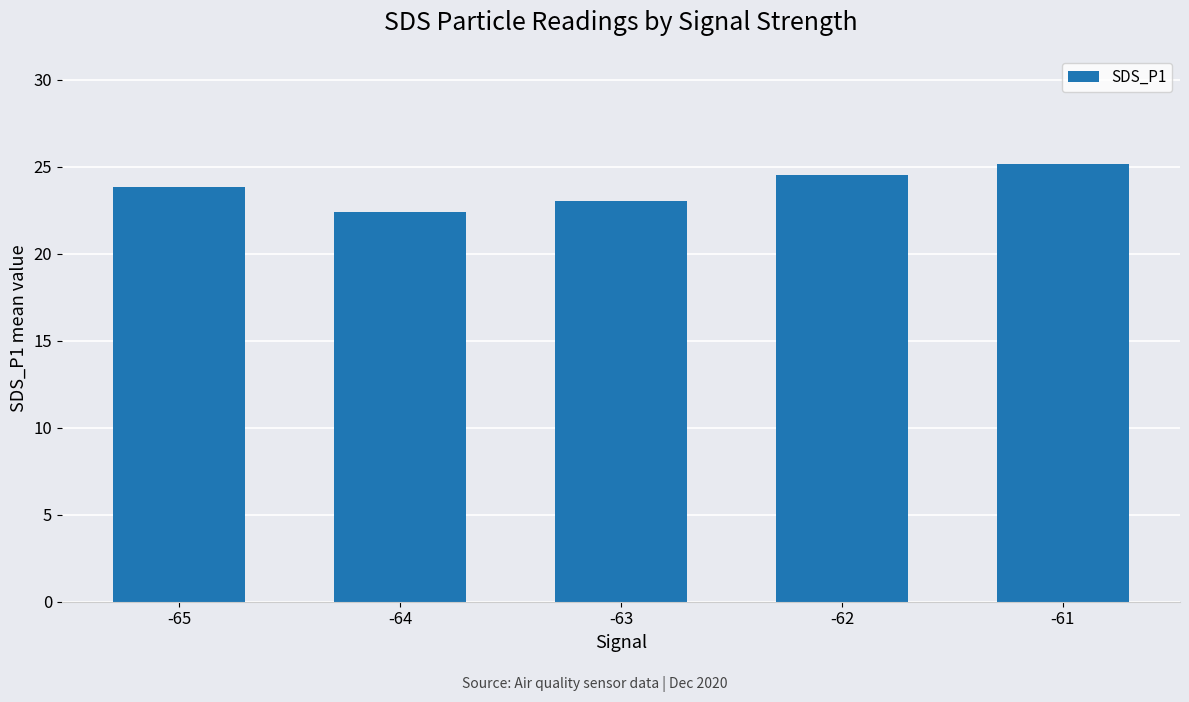

True or false: the data shows 23.0 at -63.

True